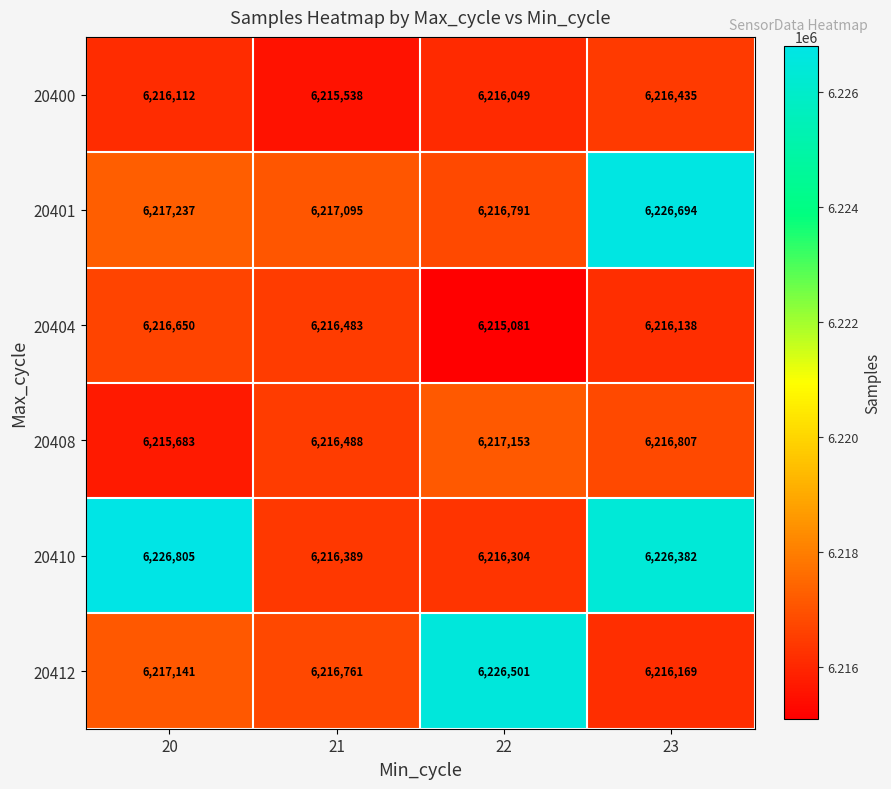

What is the sum of the 20400 values at 22 and 21?

12431587